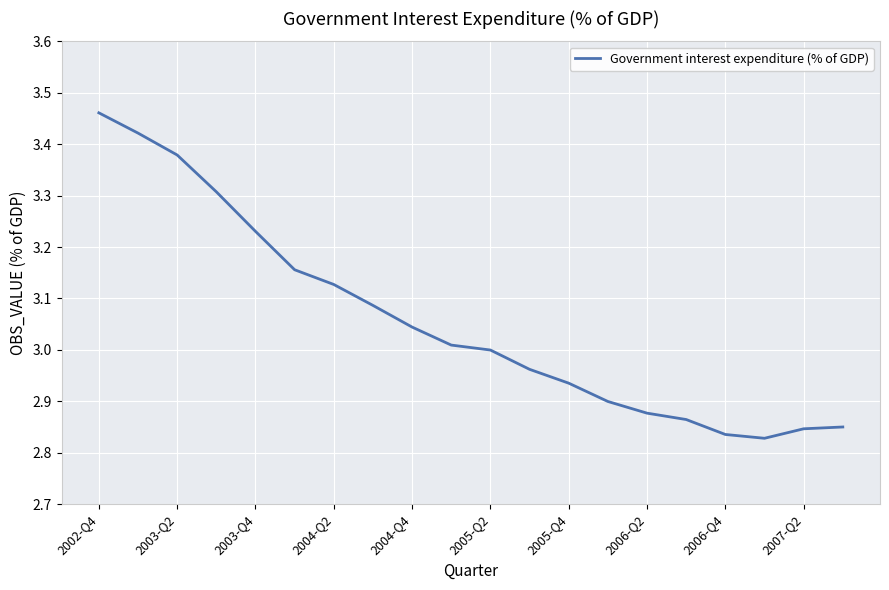

Which category has the highest value across all series?

2002-Q4